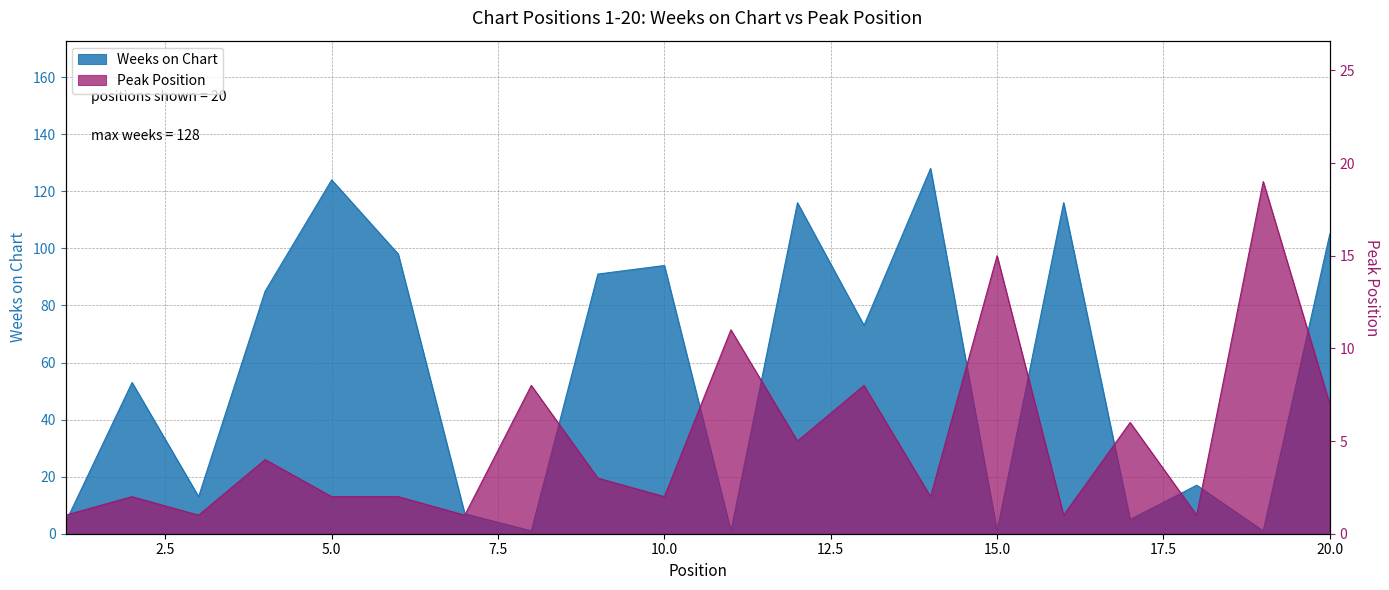

True or false: Peak Position and Weeks on Chart intersect in this chart.

True